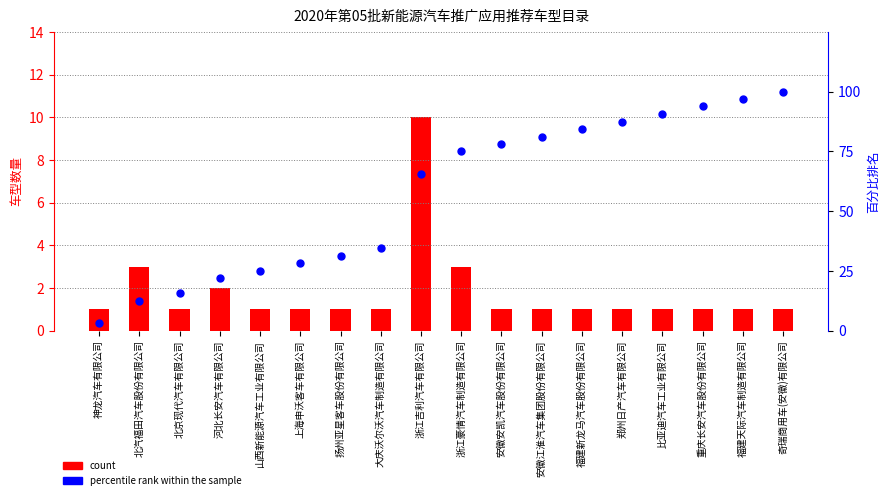

Which series reaches the maximum Y coordinate?

percentile rank within the sample